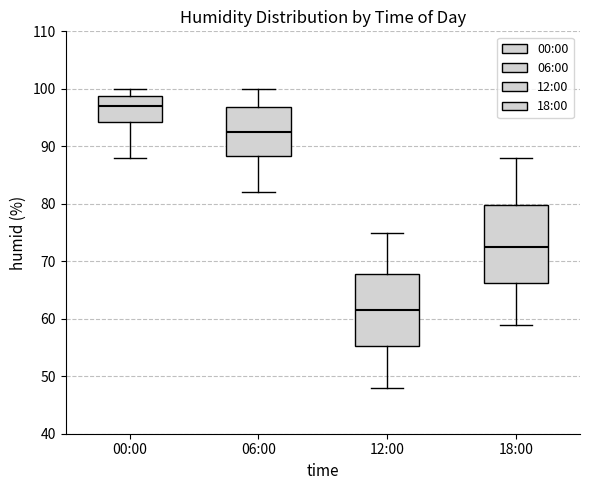

Reading left to right, transcribe this box plot: for each box, give where its median line is, the range the box spans, and where its two whiskers end, as read against the y-axis. The values are not printed on the chart, so give them approximately, as read against the axis.

00:00: median 97, box 94 to 99, whiskers 88 to 100
06:00: median 93, box 88 to 97, whiskers 82 to 100
12:00: median 62, box 55 to 68, whiskers 48 to 75
18:00: median 73, box 66 to 80, whiskers 59 to 88